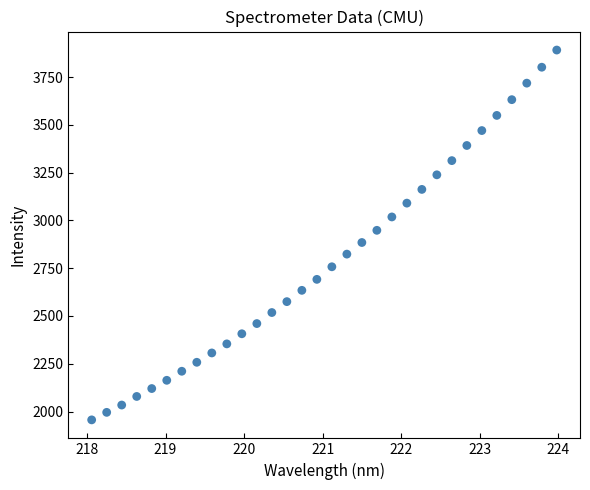

What is the range of X values (max minus min)?

5.9